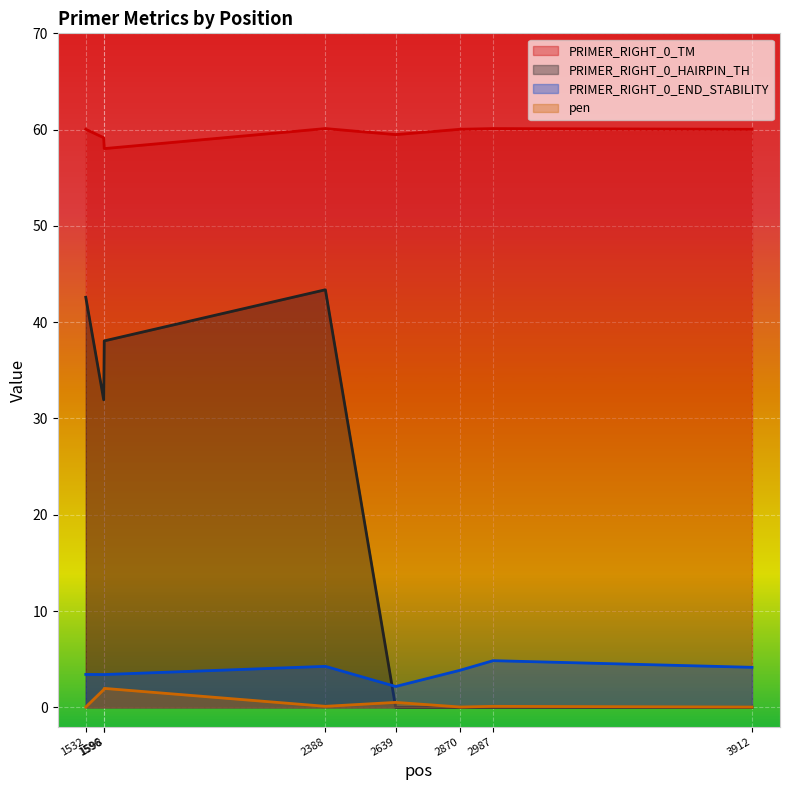

What is the value of the PRIMER_RIGHT_0_END_STABILITY point at the 7th from the left?

4.8